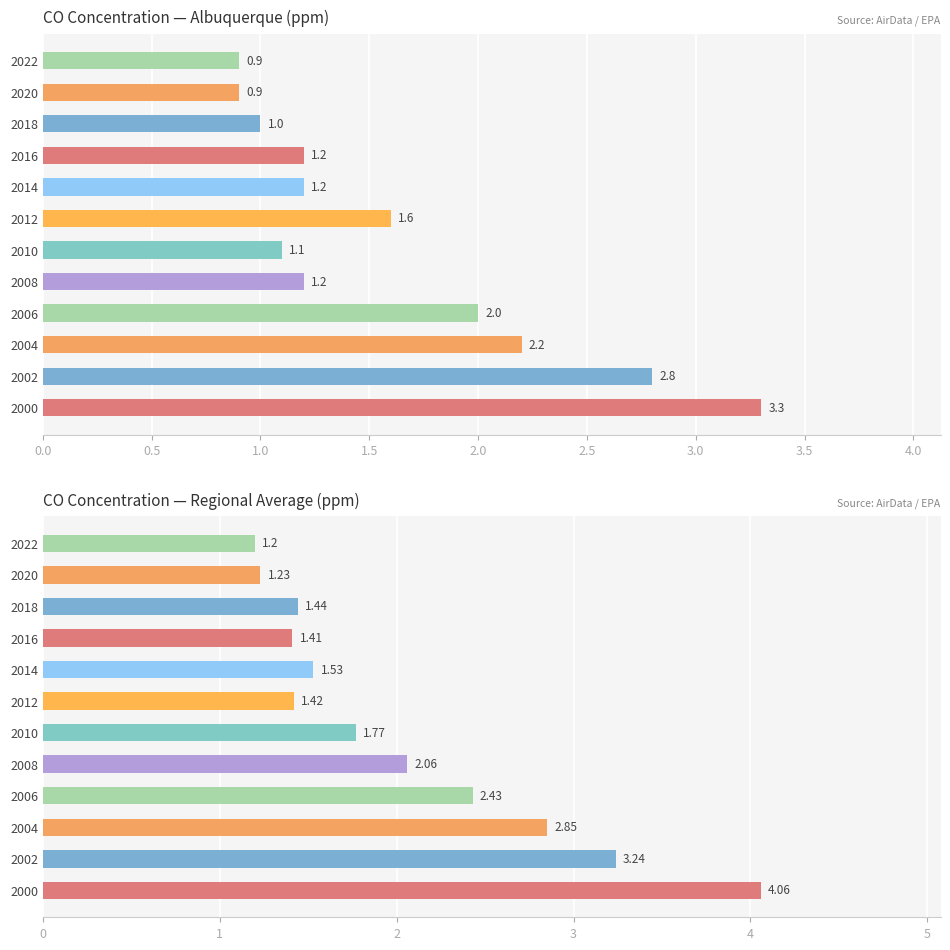

Reading right to left, what are all the values shown in this chart?

Albuquerque: 0.9	0.9	1.0	1.2	1.2	1.6	1.1	1.2	2.0	2.2	2.8	3.3
Regional Average: 1.2	1.2	1.4	1.4	1.5	1.4	1.8	2.1	2.4	2.9	3.2	4.1